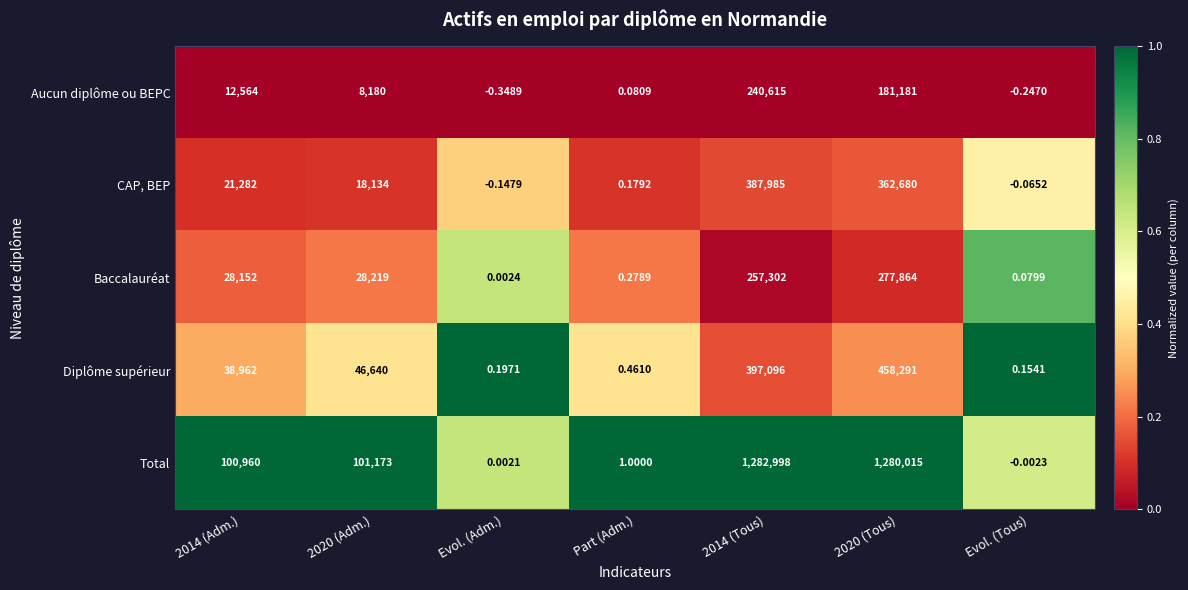

Which category has the lowest value in the Aucun diplôme ou BEPC series?

Evol. (Adm.)